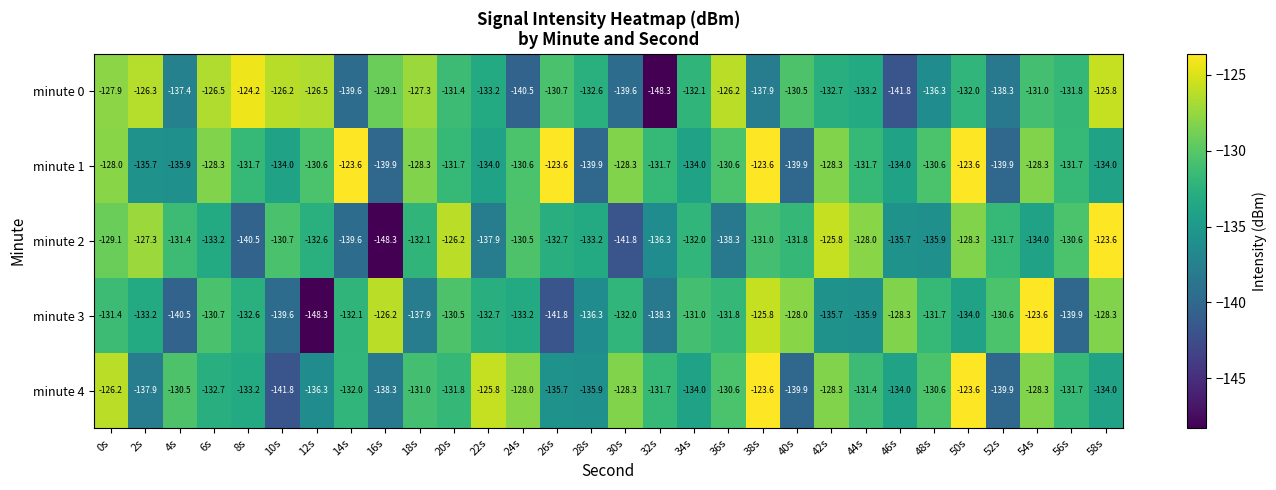

At which label does minute 1 first exceed -131?

0s